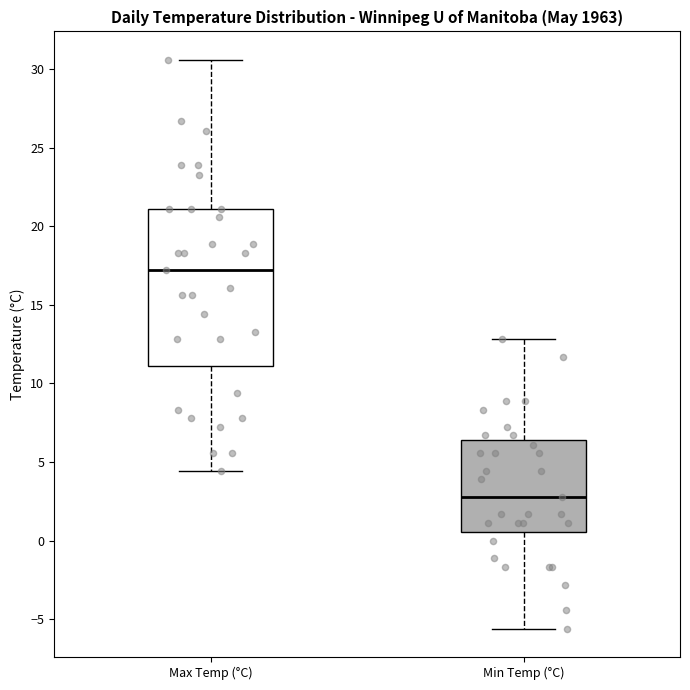

Which box has the highest median line?

Max Temp (°C)